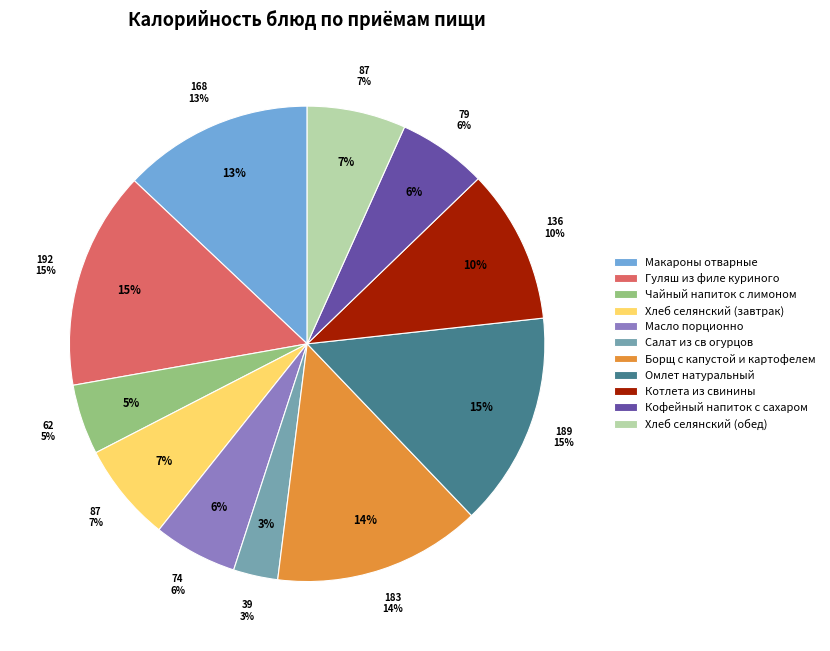

To the nearest percent, what is the average slice percentage?

9%